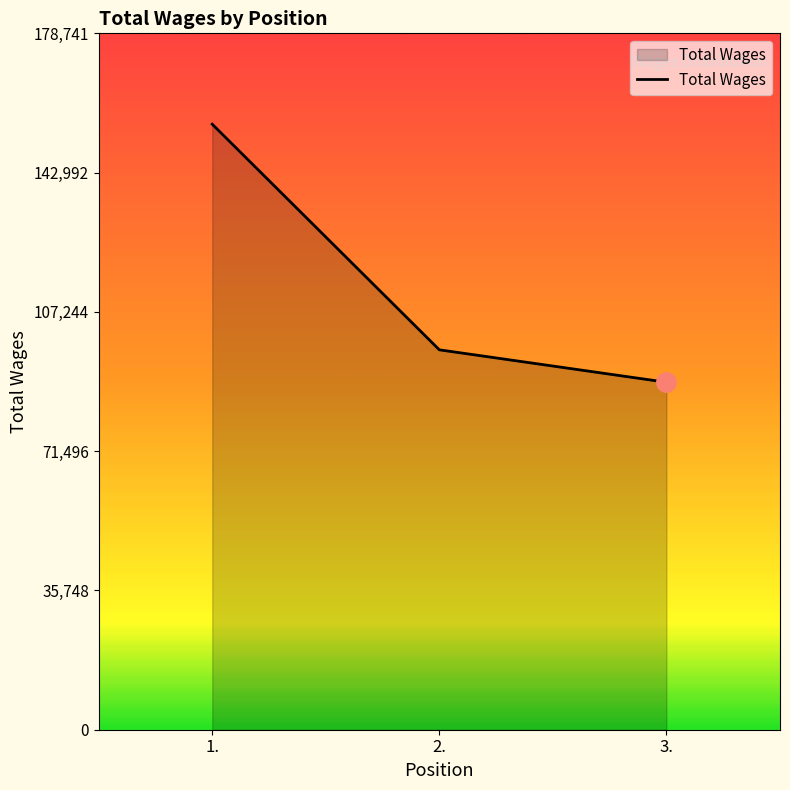

What is the difference between the maximum and minimum values?

66245